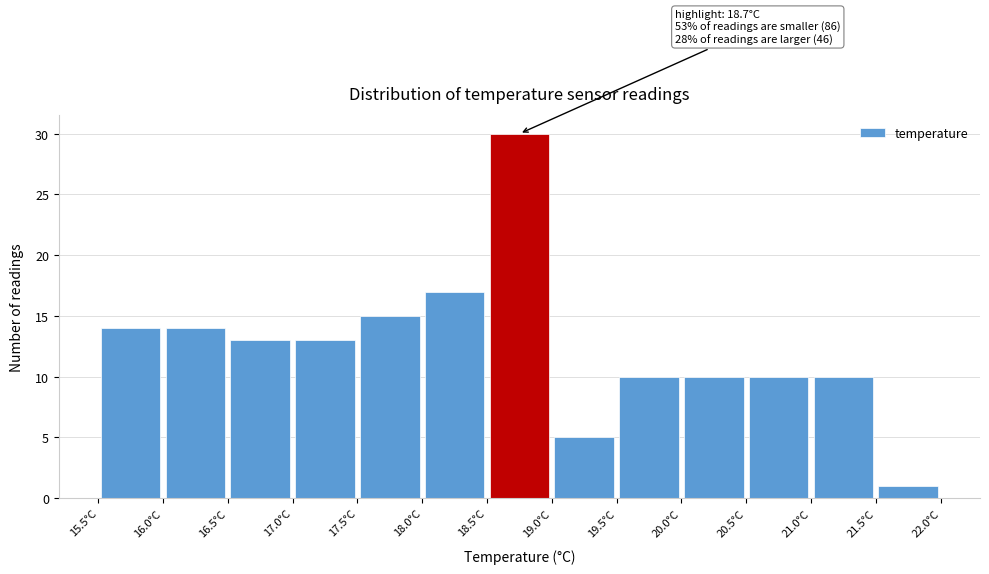

Over which range of the x-axis is the bar tallest?

18.5 to 19.0